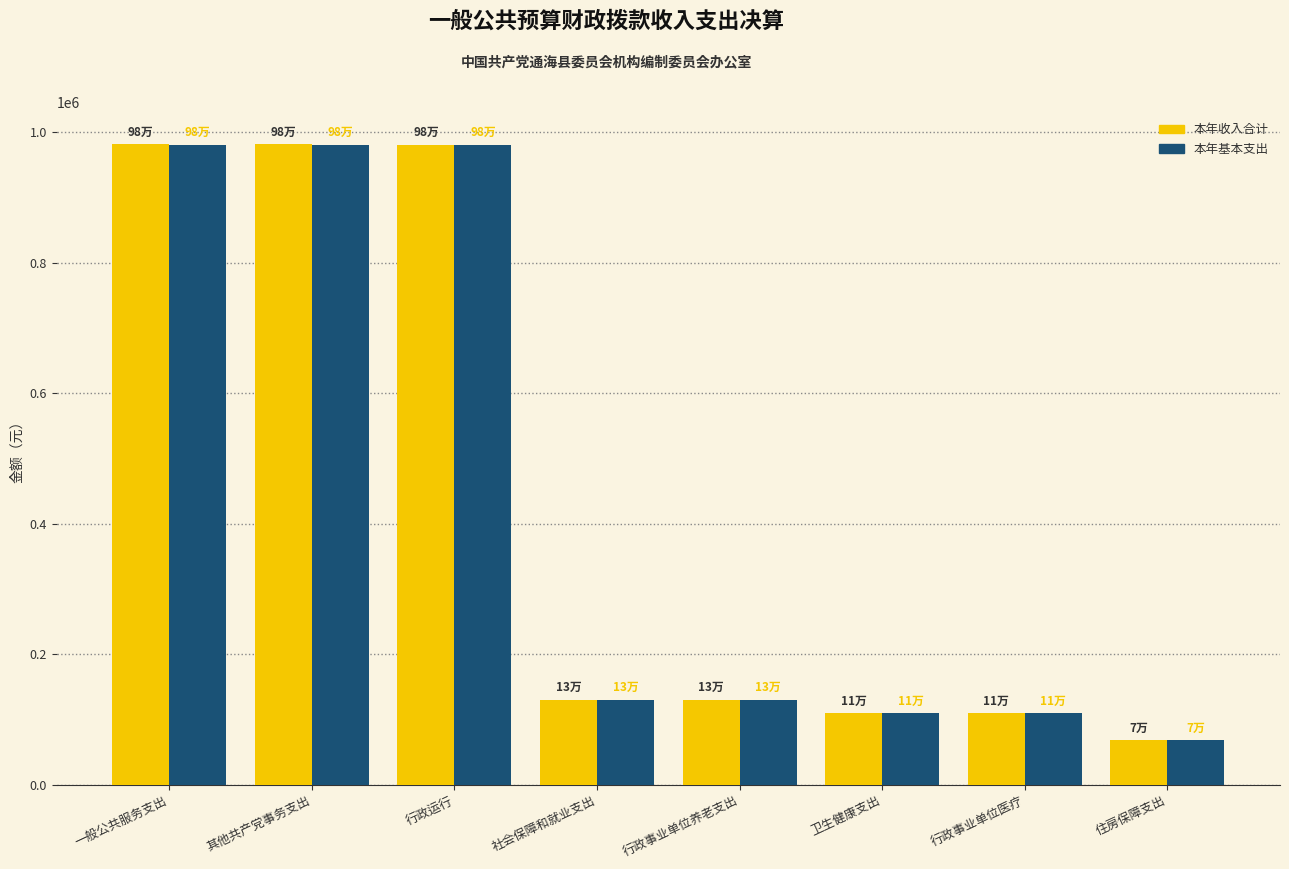

How many bars are there in each group?

2